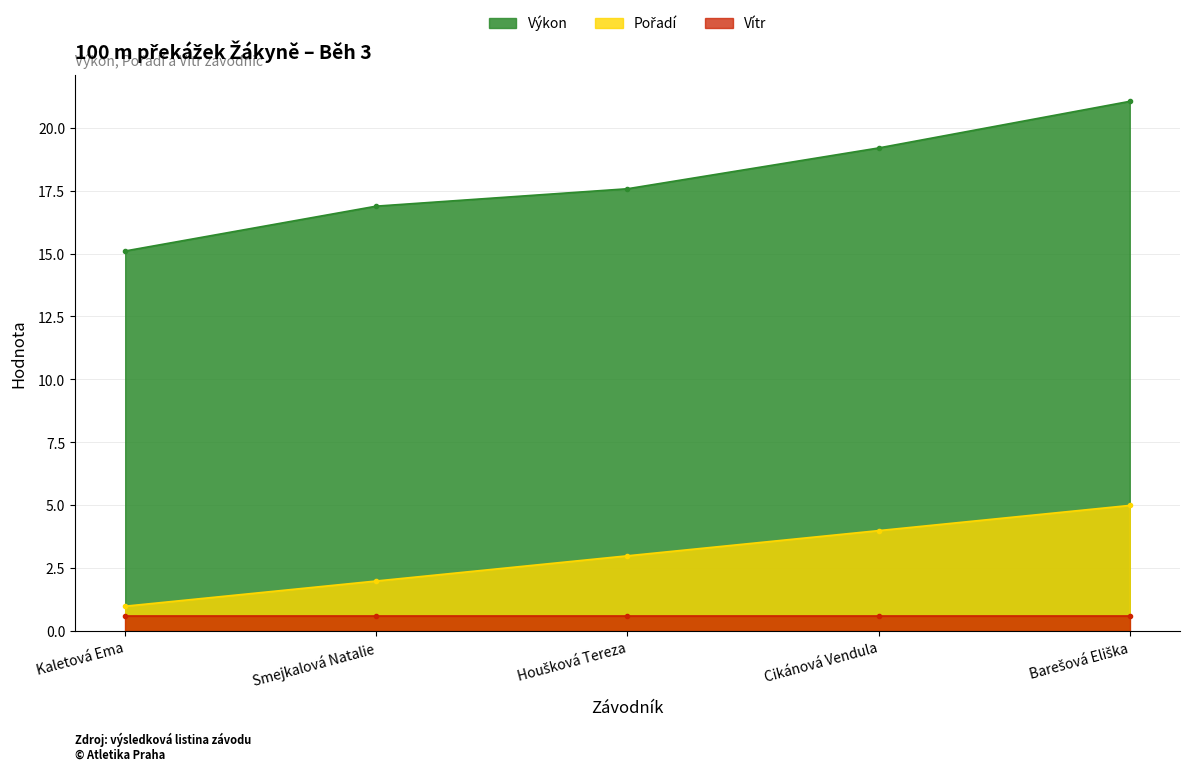

Which label corresponds to the smallest value in the chart?

Kaletová Ema